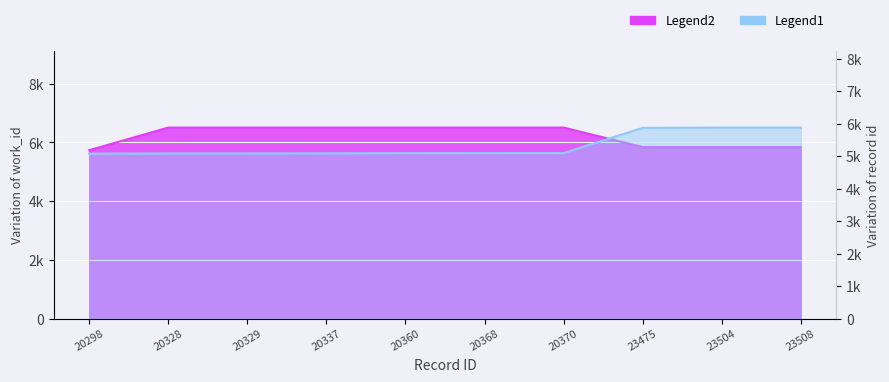

The id_scaled series shows 7360.1 at 20337. True or false?

False